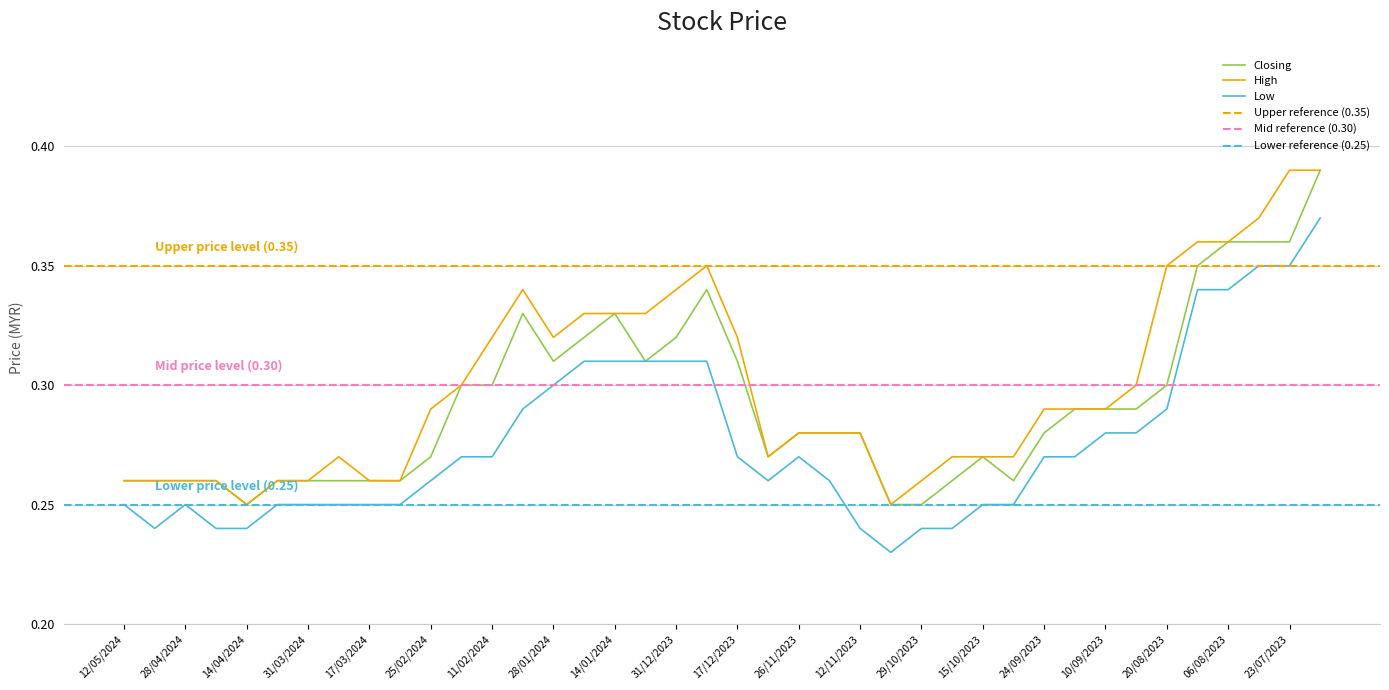

What is the value of the Closing point at the 20th from the left?

0.3